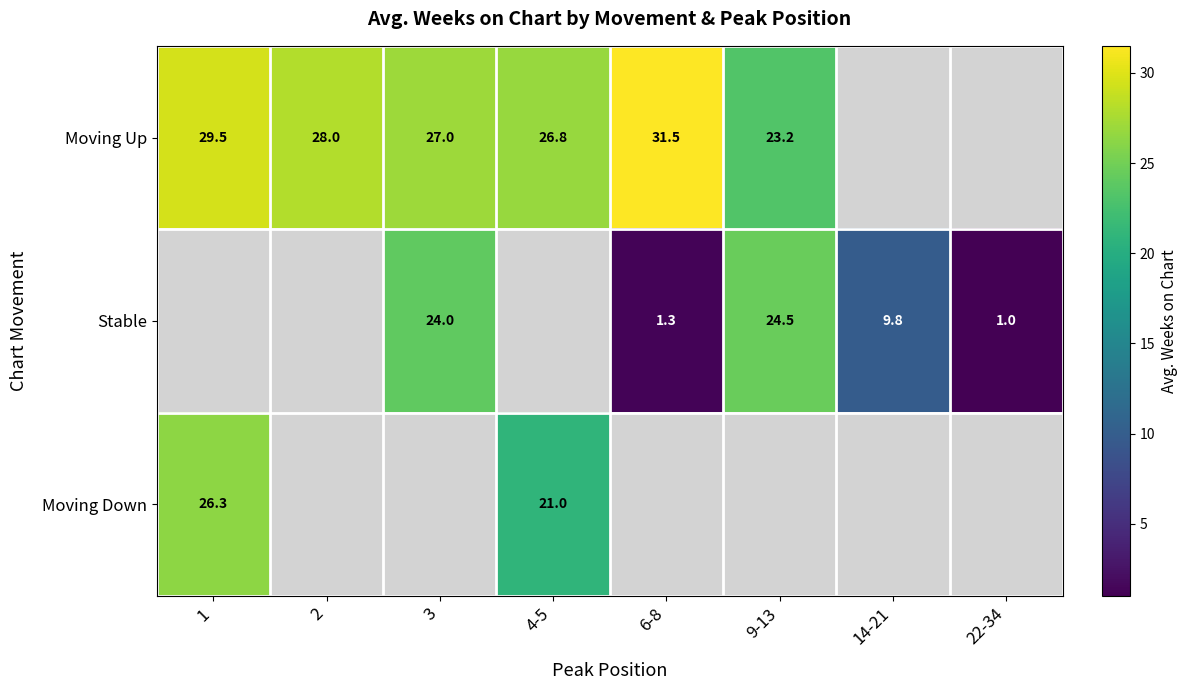

Is the value of Stable at 6-8 greater than the value of Moving Up at 3?

No